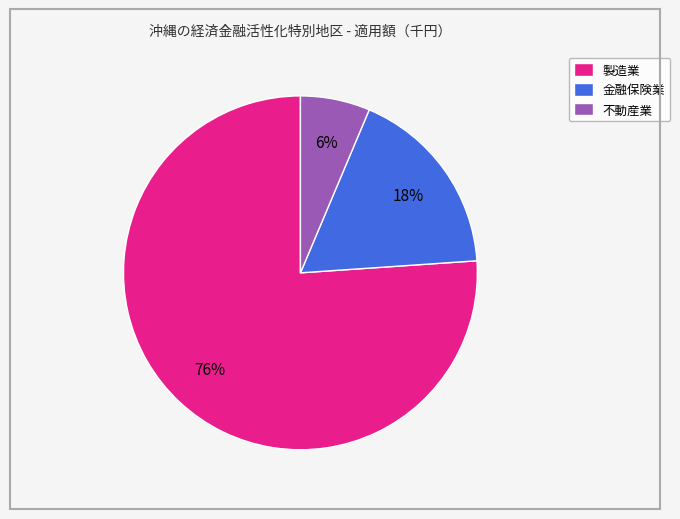

Is the sum of 製造業 and 金融保険業 greater than half?

Yes